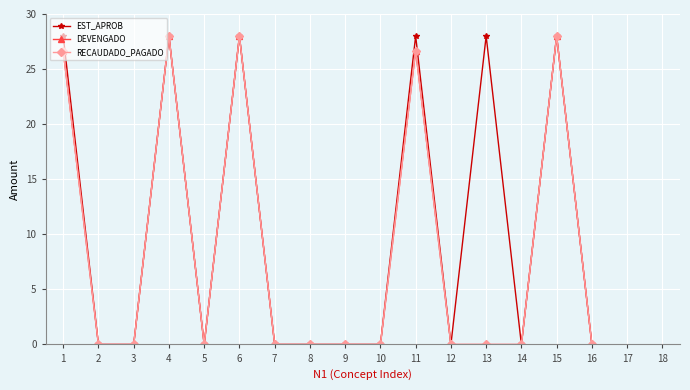

Rank the series at 10 from highest to lowest value.

EST_APROB, DEVENGADO, RECAUDADO_PAGADO